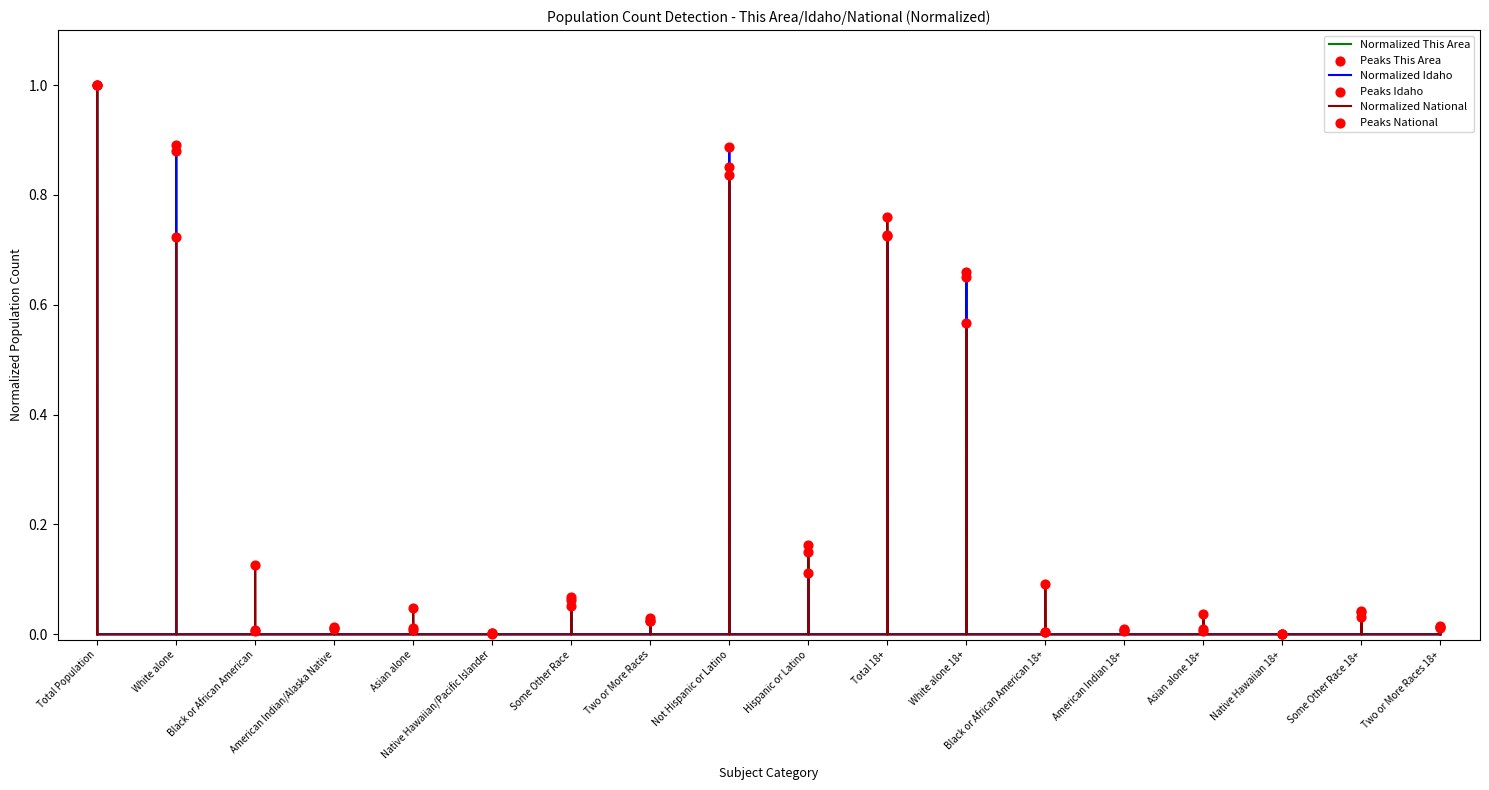

Which series reaches the minimum Y coordinate?

This Area